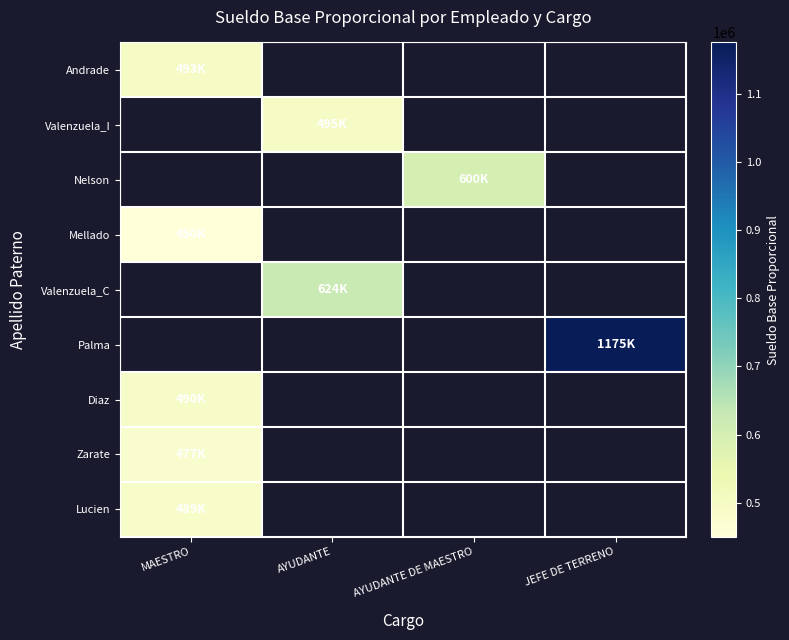

What is the minimum value shown in the chart?

450000.0